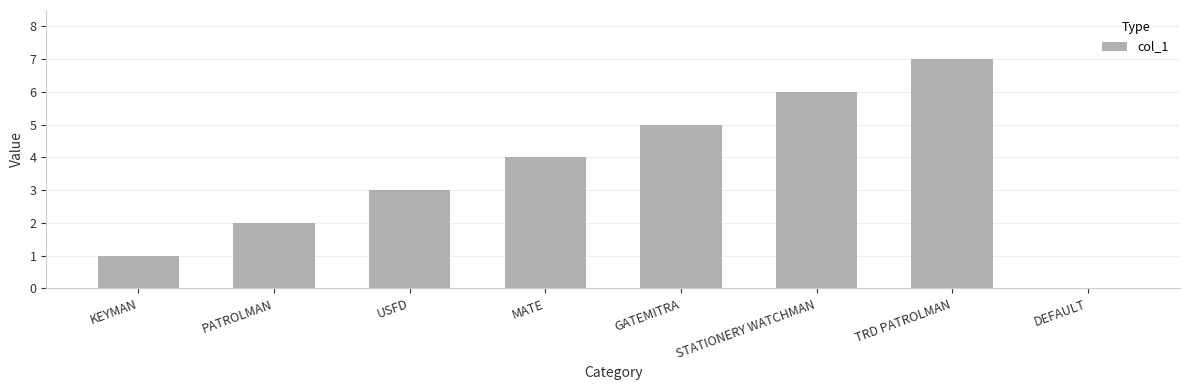

What is the sum of the values at GATEMITRA and USFD?

8